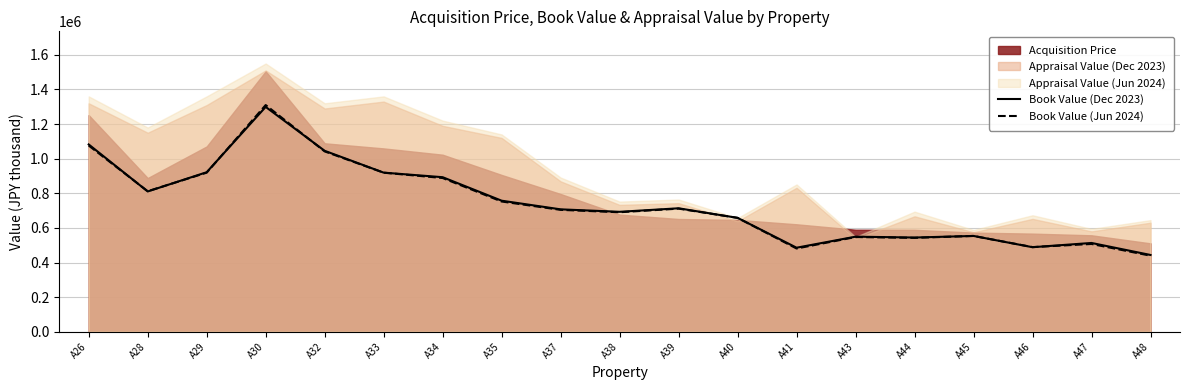

The value of Book Value (Dec 2023) at A34 is 1464331. True or false?

False